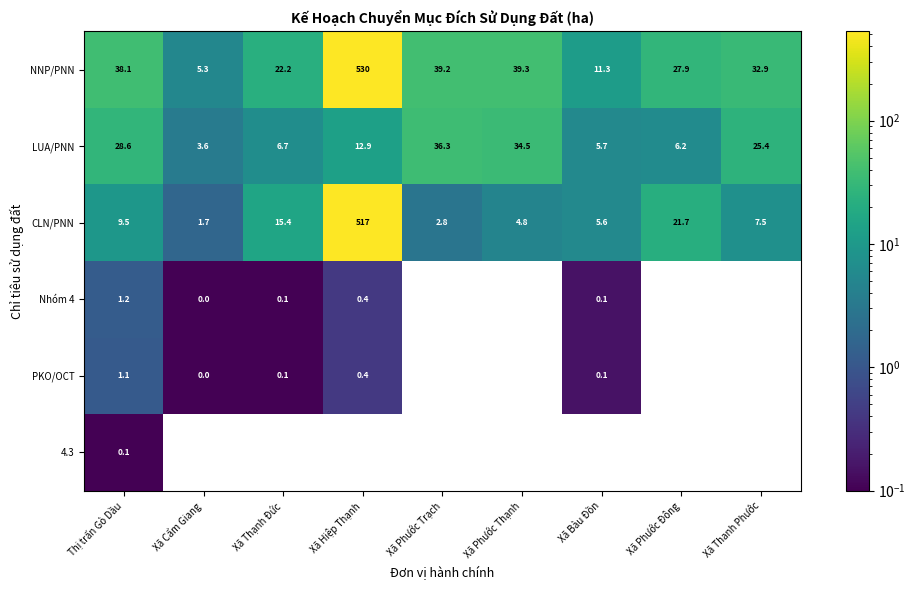

List the series in order of their peak value, highest first.

NNP/PNN, CLN/PNN, LUA/PNN, Nhóm 4, PKO/OCT, 4.3